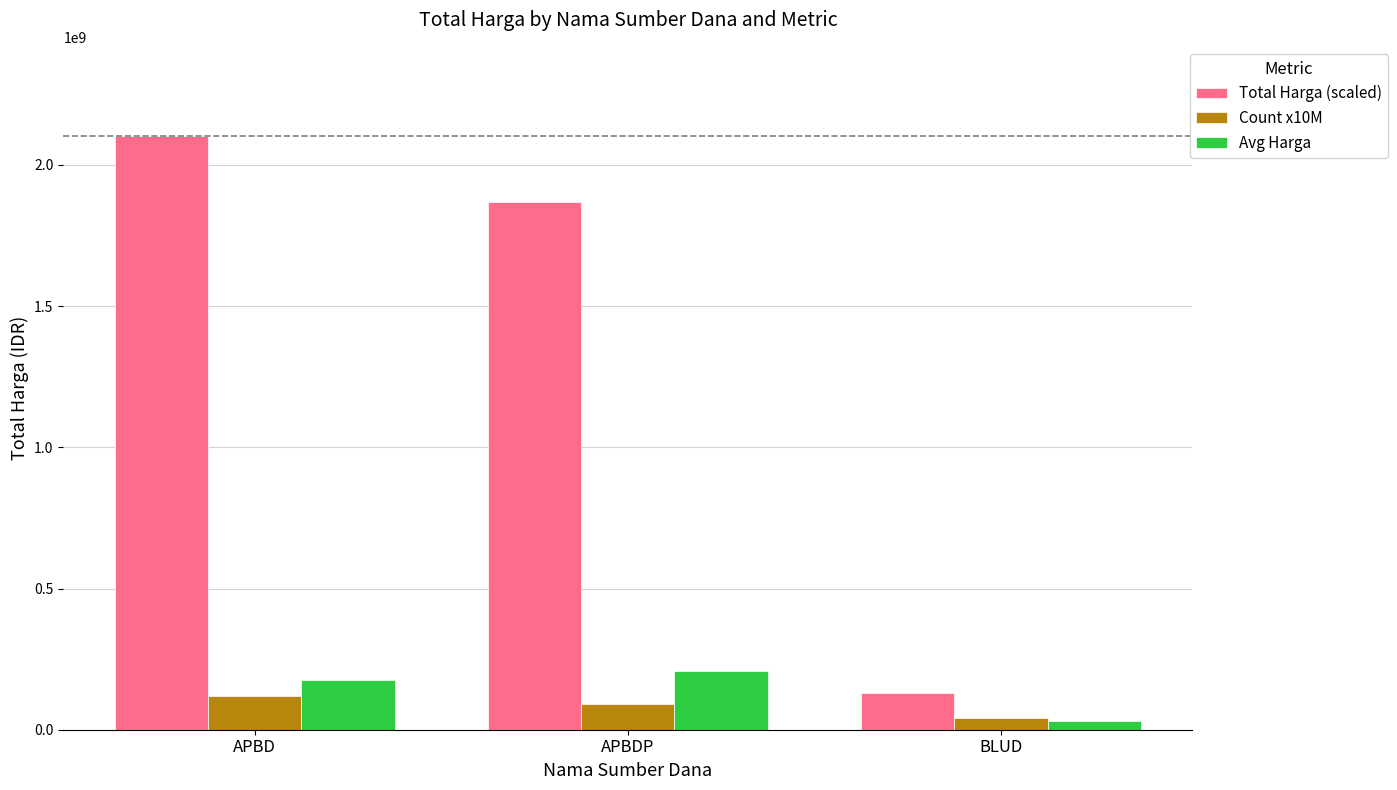

Rank the series by their maximum value, from lowest to highest.

Count x10M, Avg Harga, Total Harga (scaled)